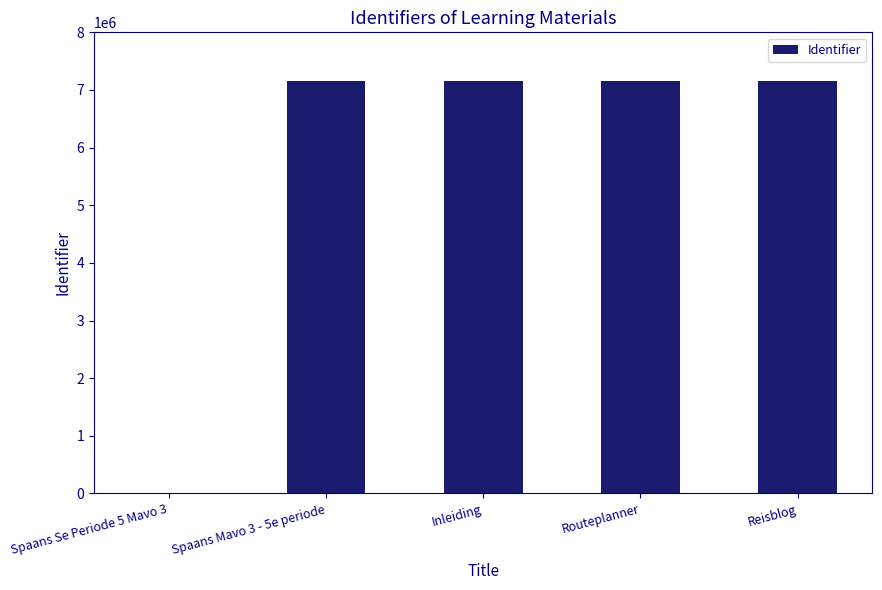

True or false: the data shows 12348643 at Routeplanner.

False